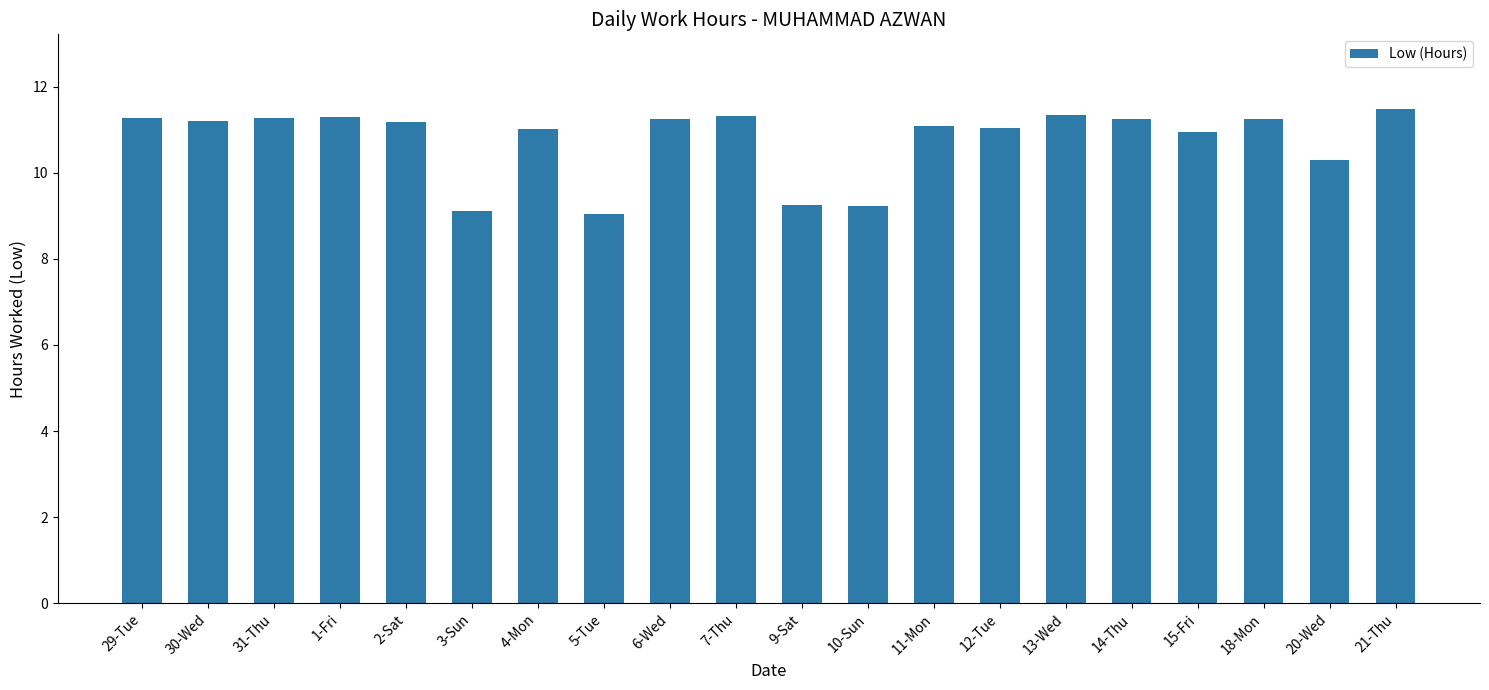

What is the ratio of the value at 13-Wed to the value at 7-Thu?

1.0